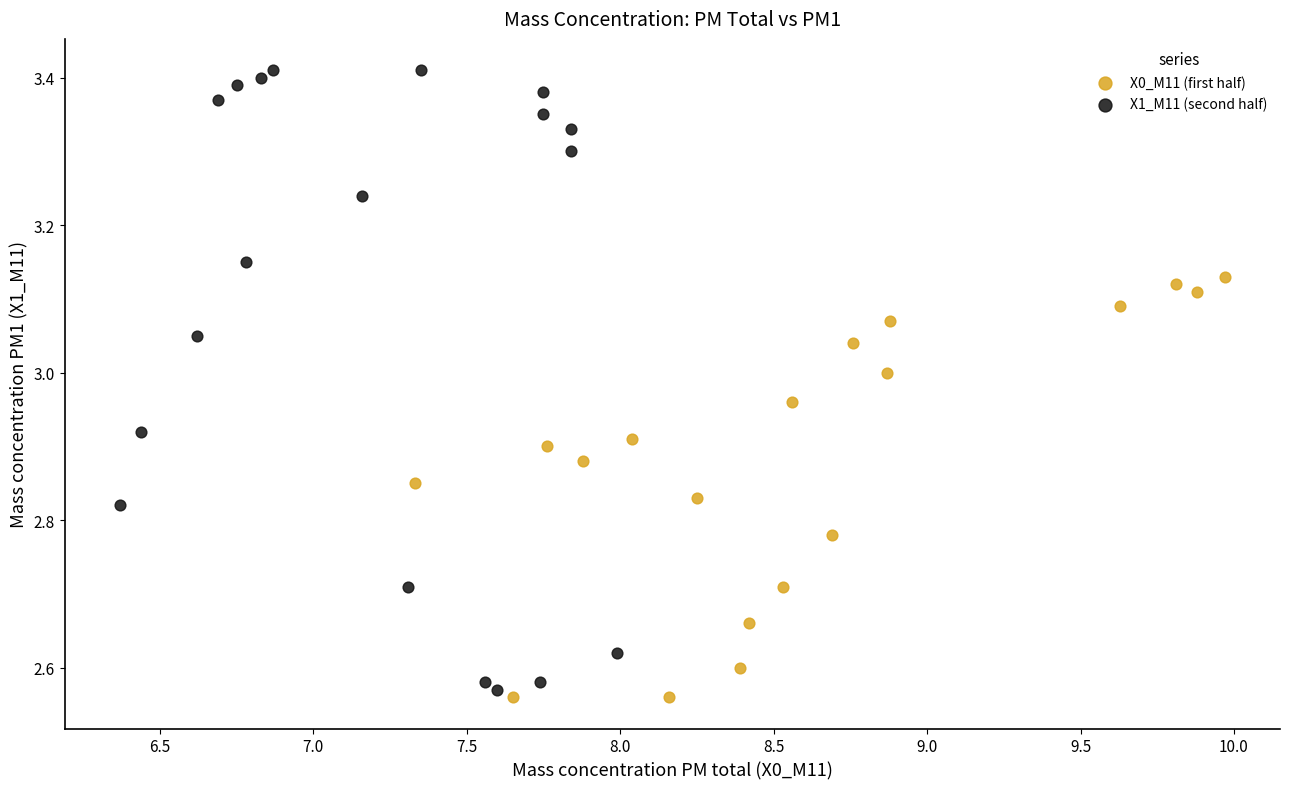

Which series has the largest Y range (max minus min)?

X1_M11 (second half)